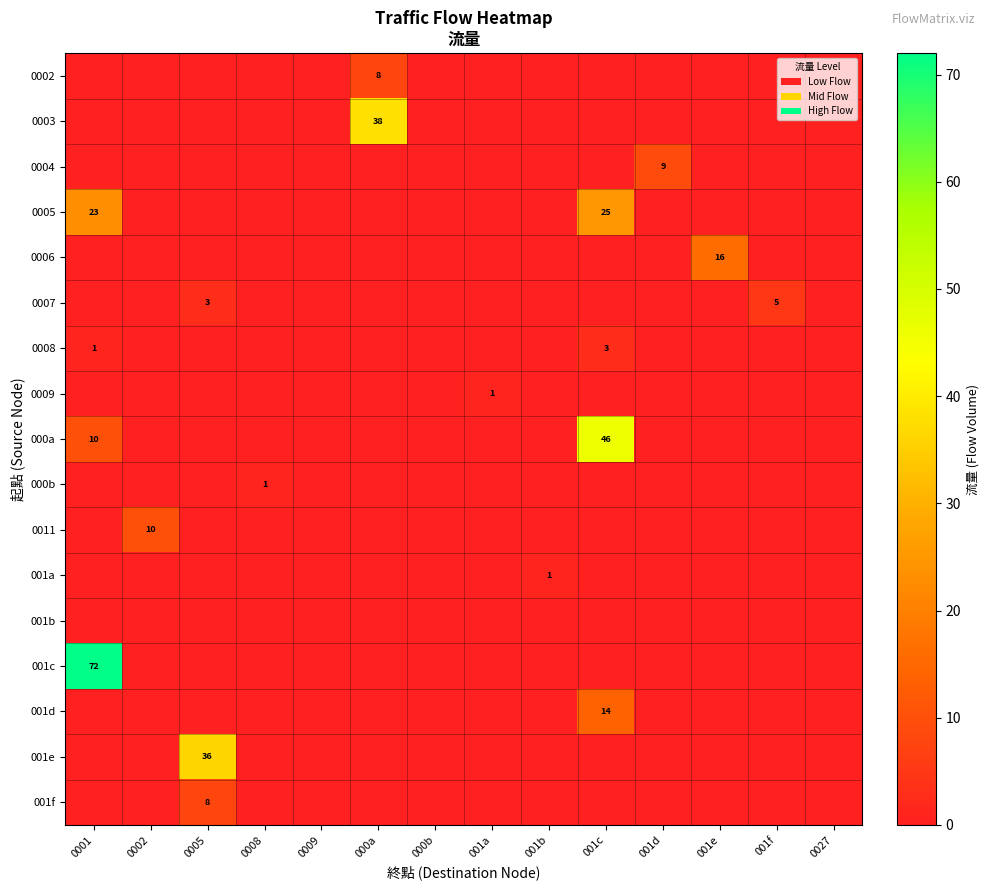

The 0011 series shows 0 at 001b. True or false?

True